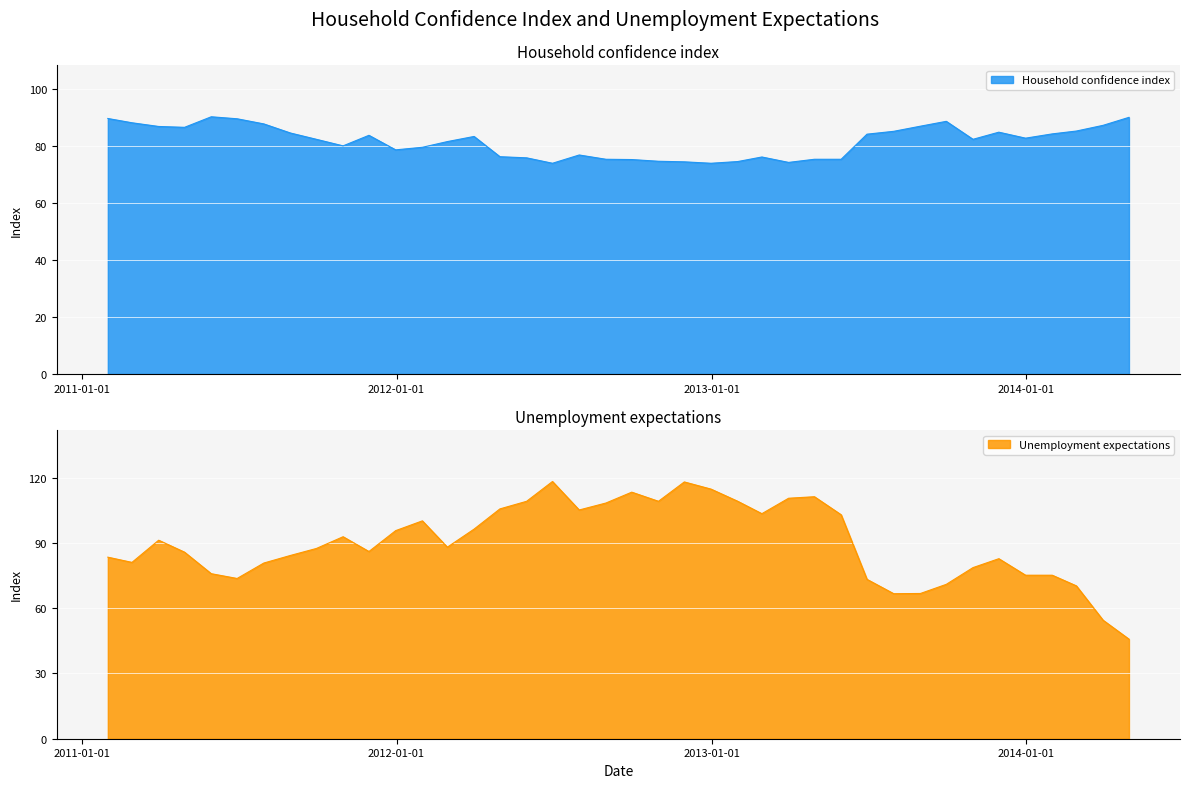

Which series ends up on top after the final intersection of Household confidence index and Unemployment expectations?

Household confidence index